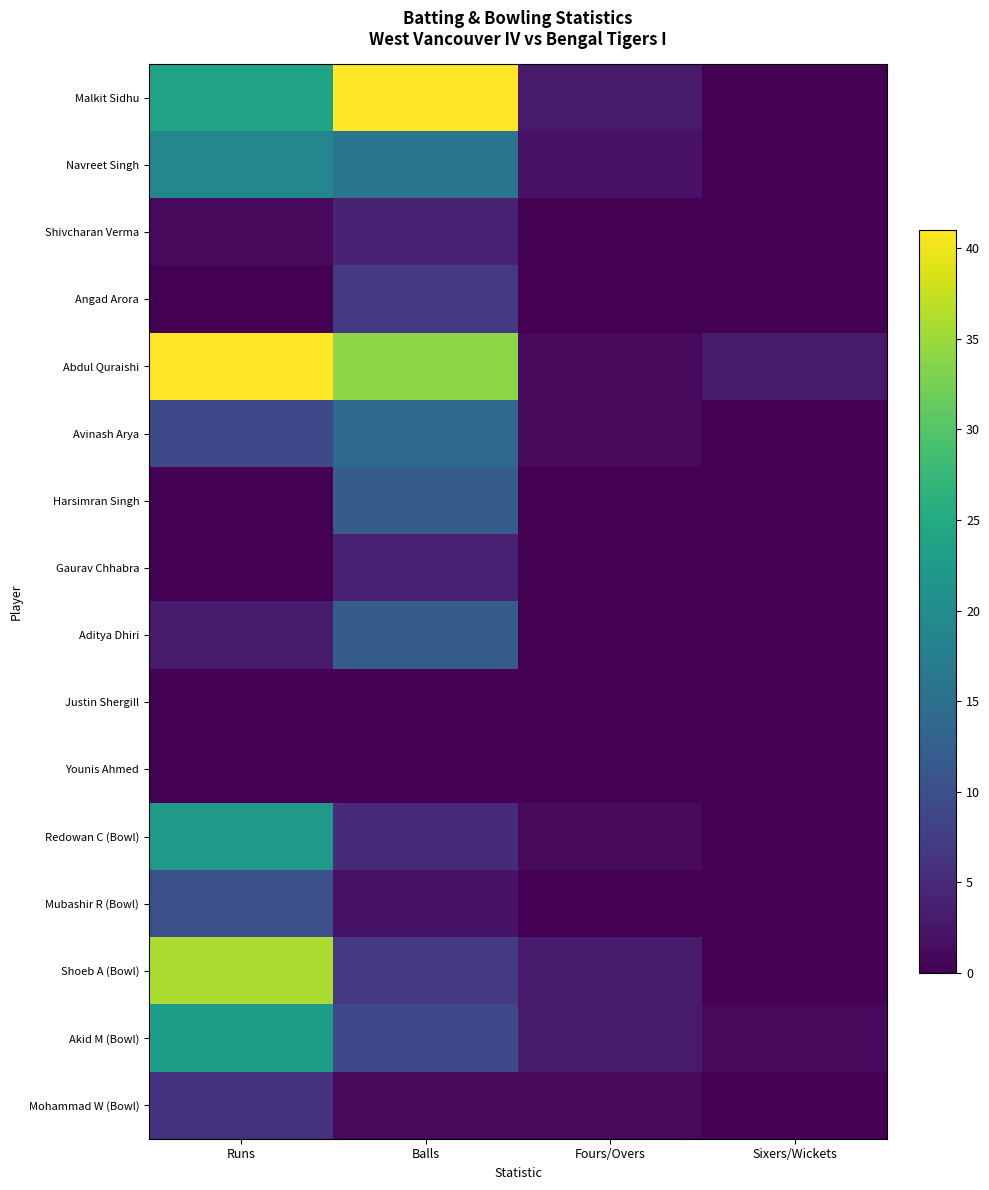

Which series has the largest total across all categories?

Abdul Quraishi